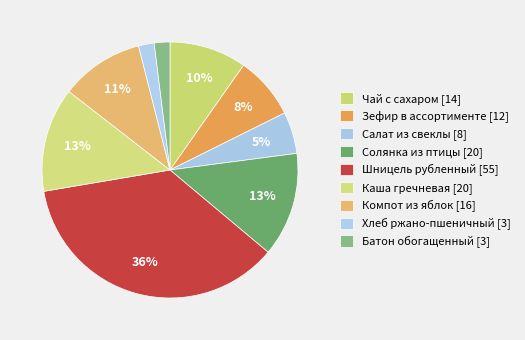

How many slices are in this pie chart?

9